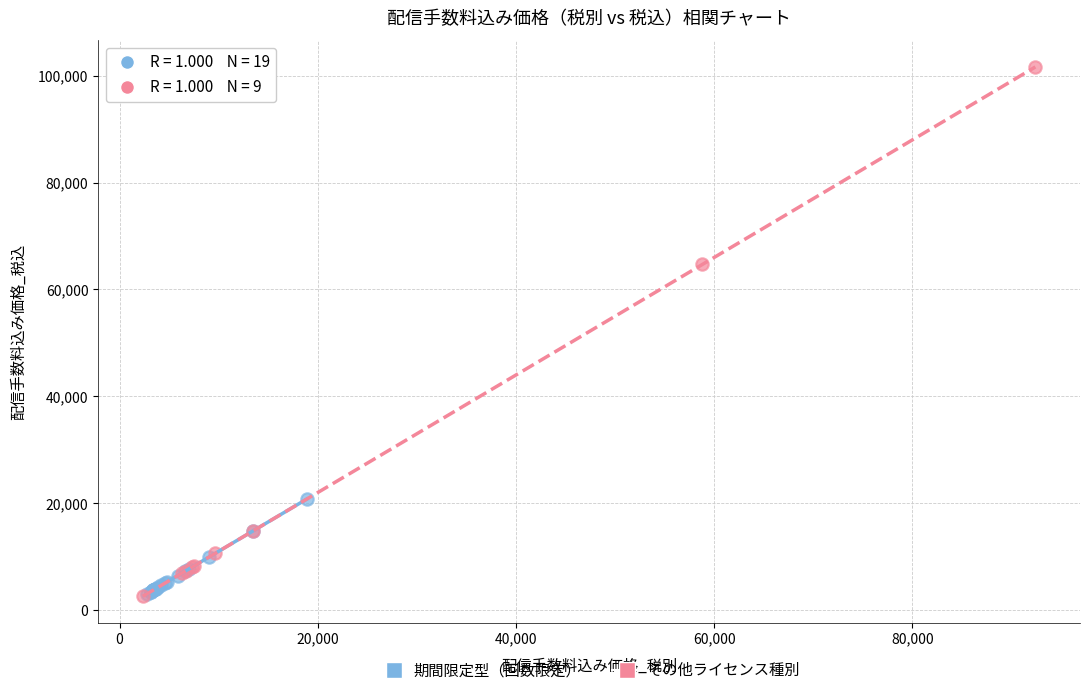

Which series has the largest Y range (max minus min)?

その他ライセンス種別